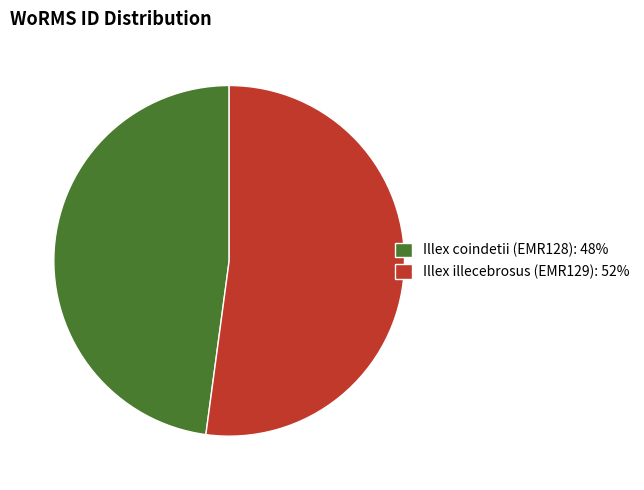

Rank the categories by value from highest to lowest.

Illex illecebrosus (EMR129), Illex coindetii (EMR128)